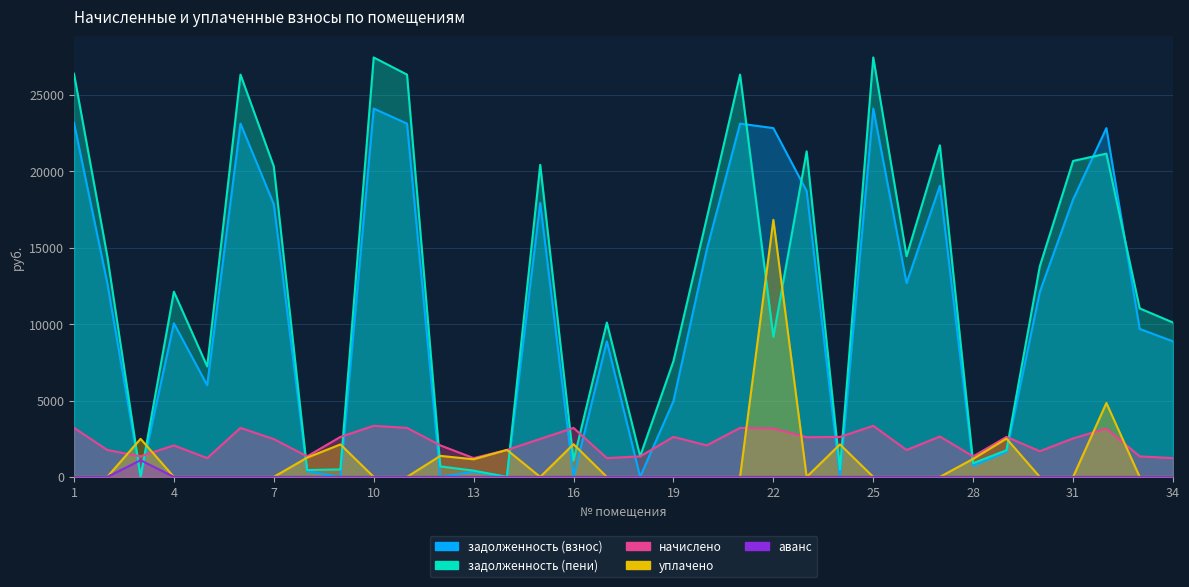

At which label does аванс reach its peak?

3